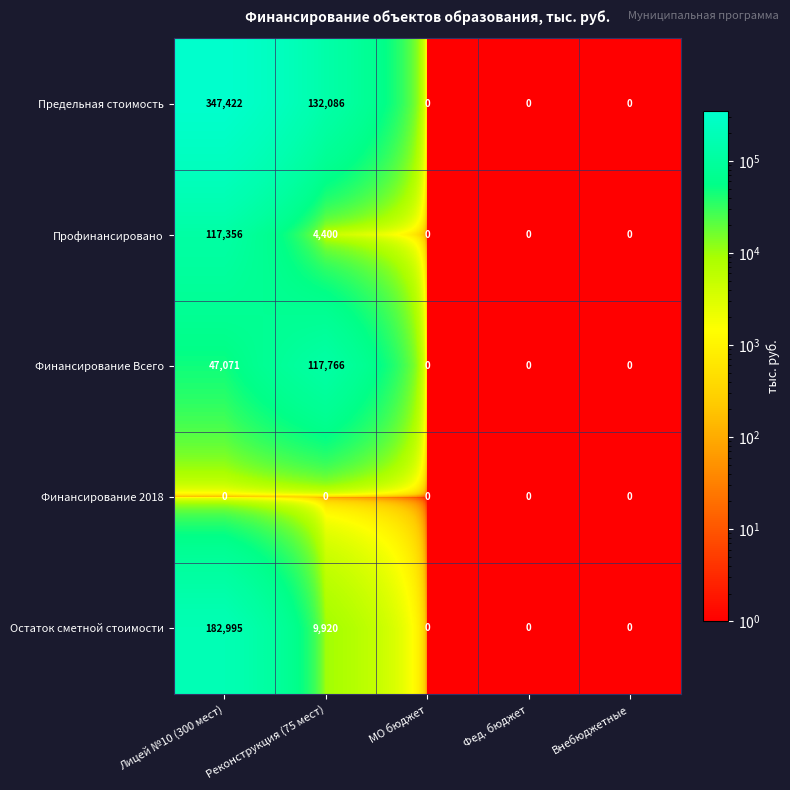

What is the difference between the Остаток сметной стоимости values at Реконструкция (75 мест) and Внебюджетные?

9920